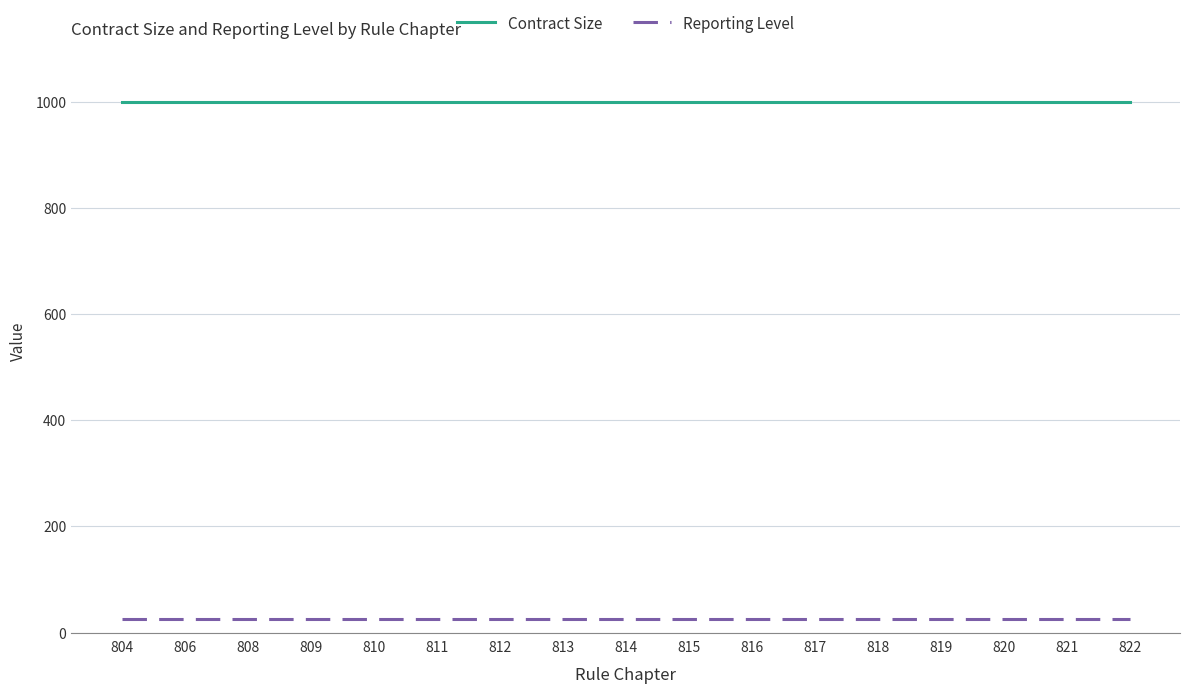

True or false: Contract Size has a value of 1000 at 814.

True